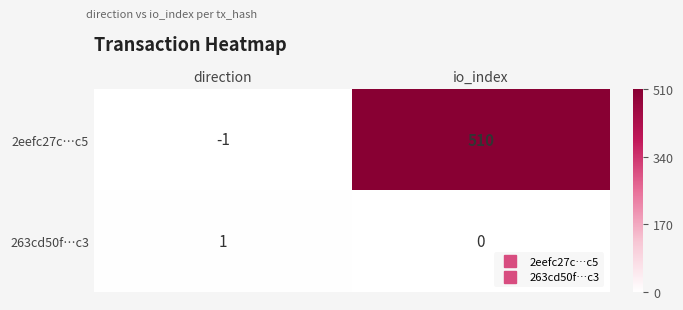

At how many categories does at least one series exceed 262?

1